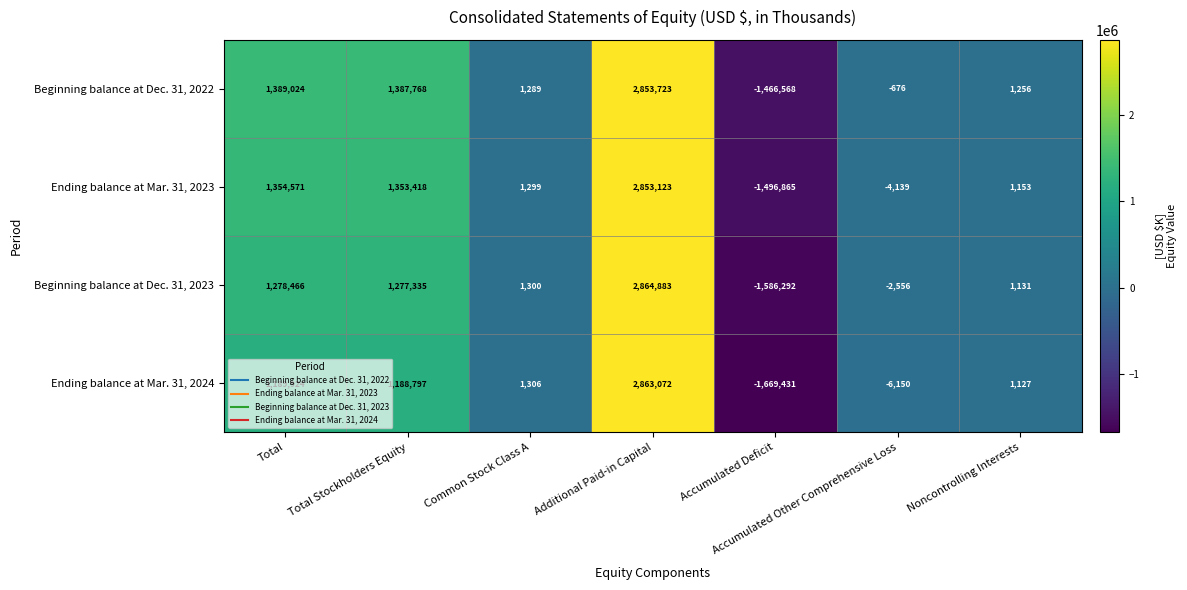

List the series in order of their peak value, highest first.

Beginning balance at Dec. 31, 2023, Ending balance at Mar. 31, 2024, Beginning balance at Dec. 31, 2022, Ending balance at Mar. 31, 2023